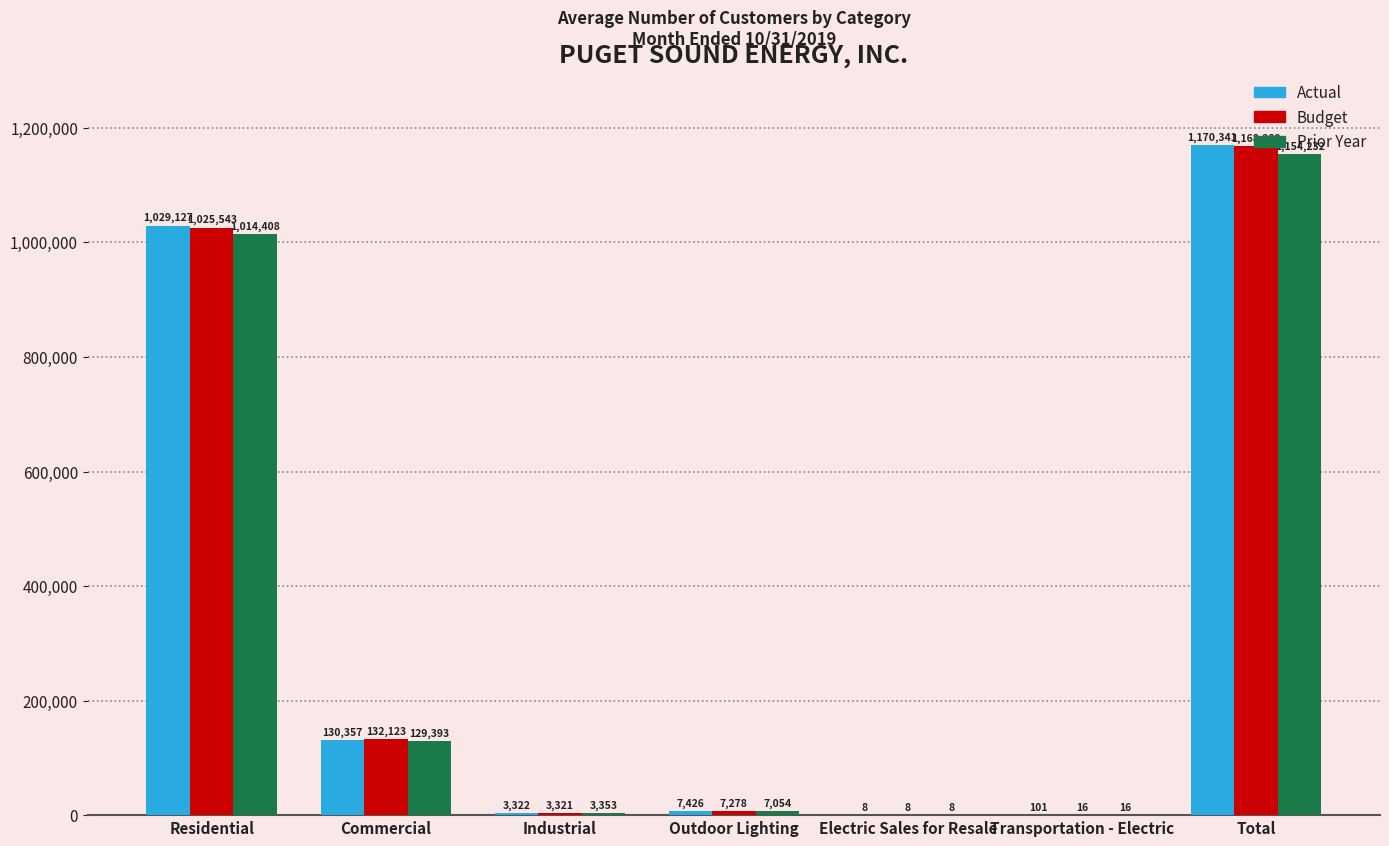

What is the maximum value for Prior Year?

1154232